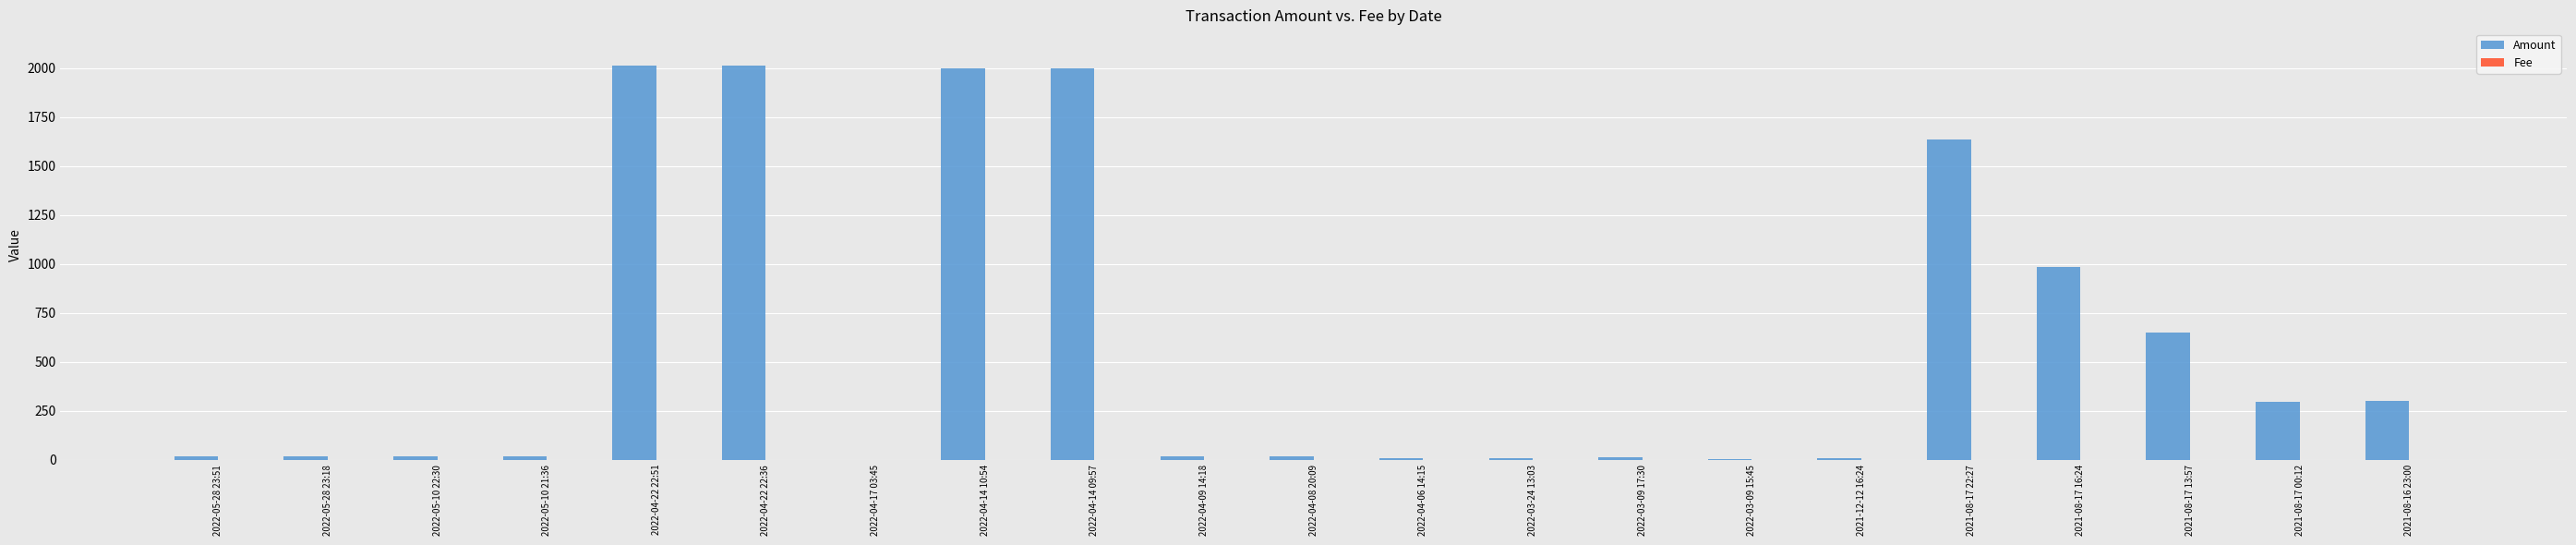

Which series has the largest total across all categories?

Amount